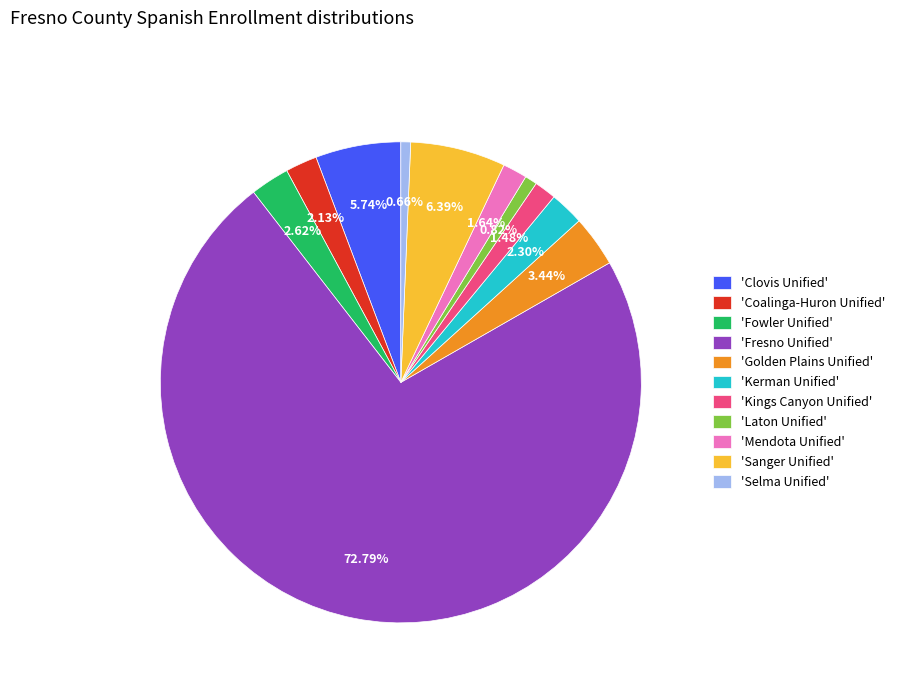

Which category has the biggest portion of the pie?

'Fresno Unified'